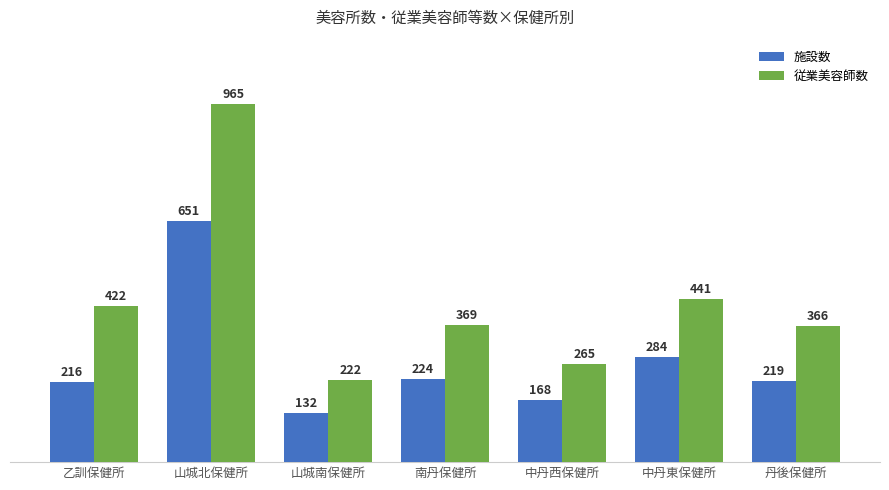

Count the number of categories in the chart.

7